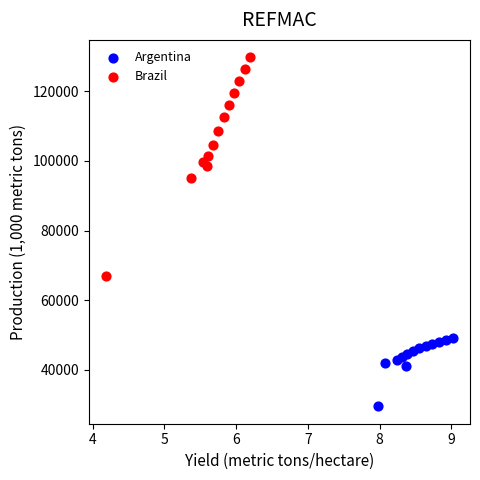

What are all the series names shown in the legend?

Argentina, Brazil